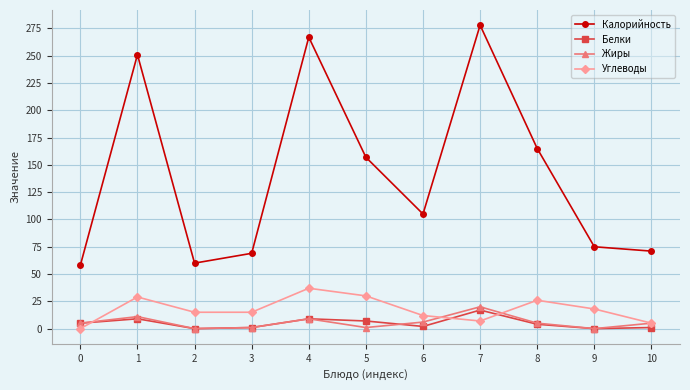

What are all the series names shown in the legend?

Калорийность, Белки, Жиры, Углеводы